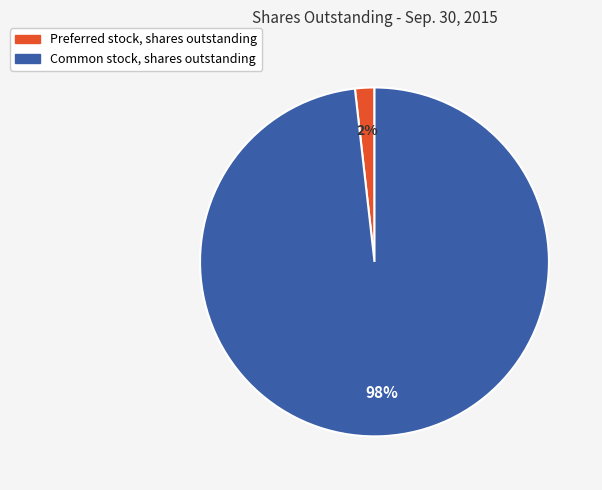

Combined, do Common stock, shares outstanding and Preferred stock, shares outstanding account for over 50%?

Yes